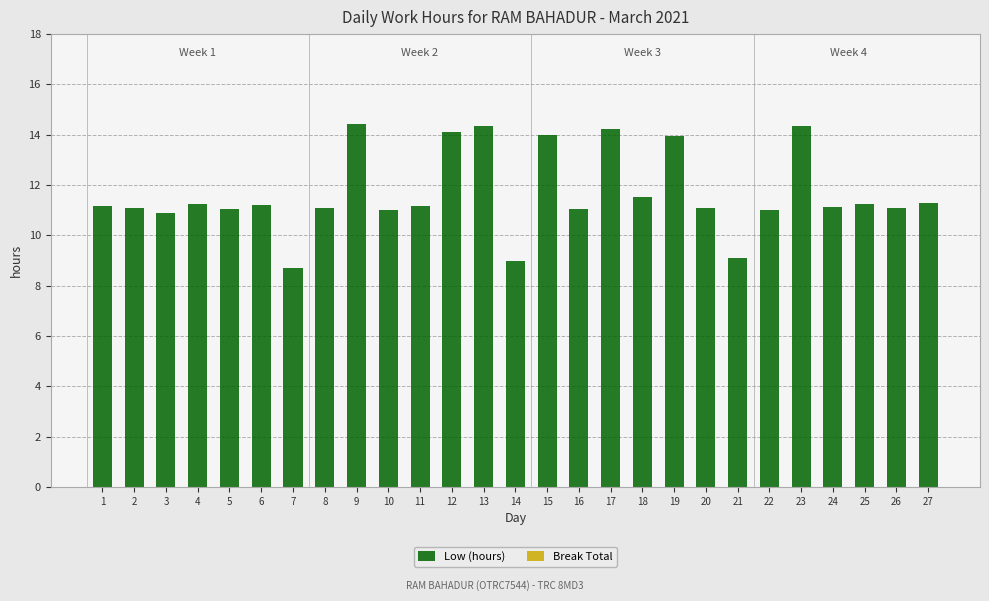

The value at 13 is 23.8. True or false?

False